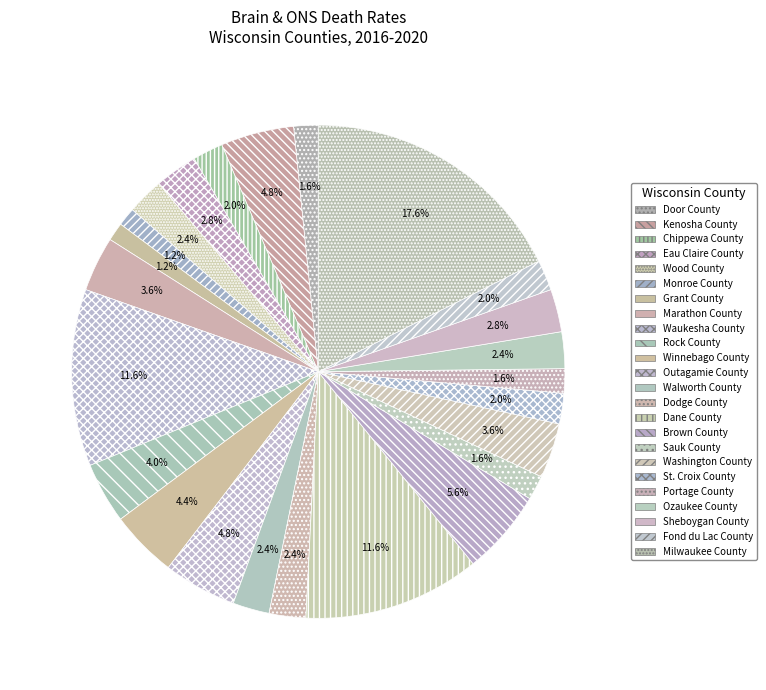

Which category has the biggest portion of the pie?

Milwaukee County